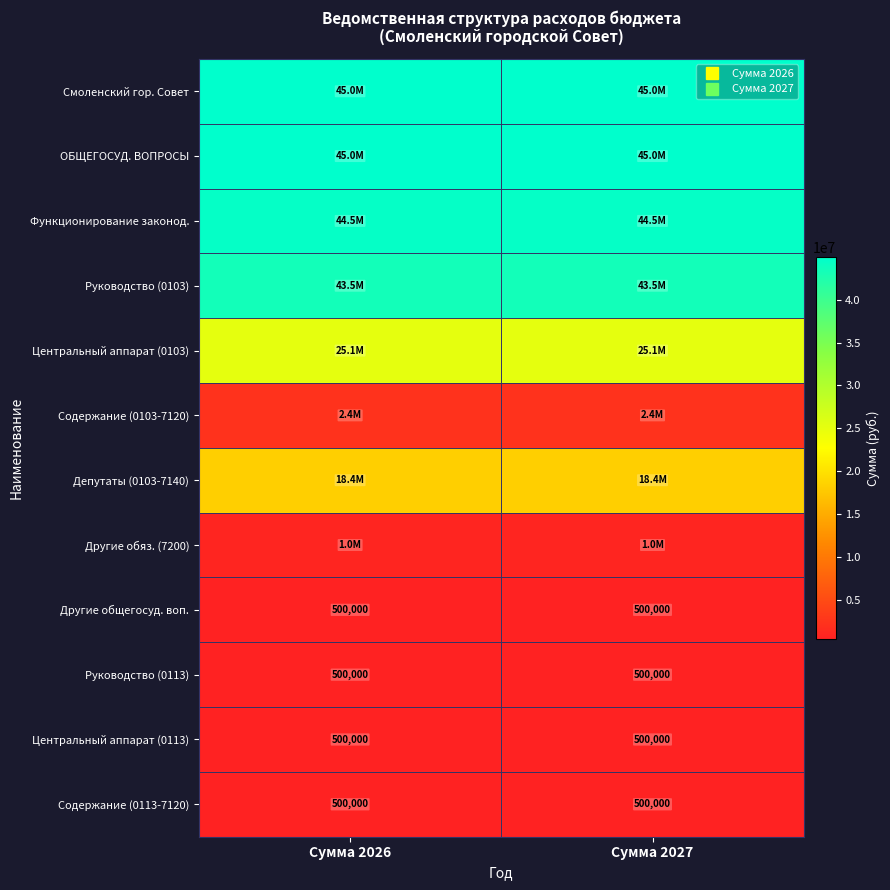

The Руководство (0103) series shows 9226704 at Сумма 2027. True or false?

False